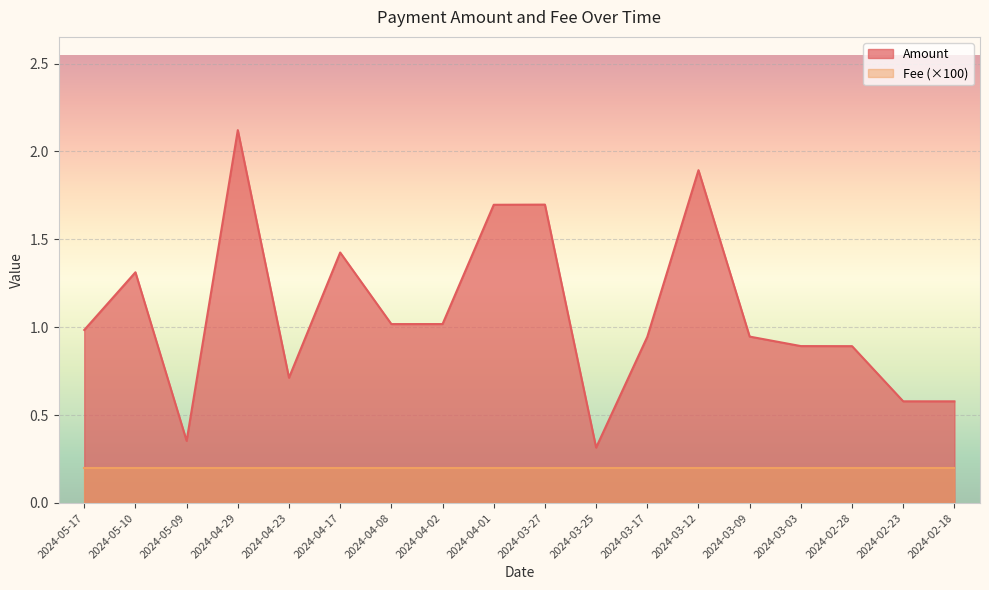

Does the chart display data point markers on the line(s)?

No